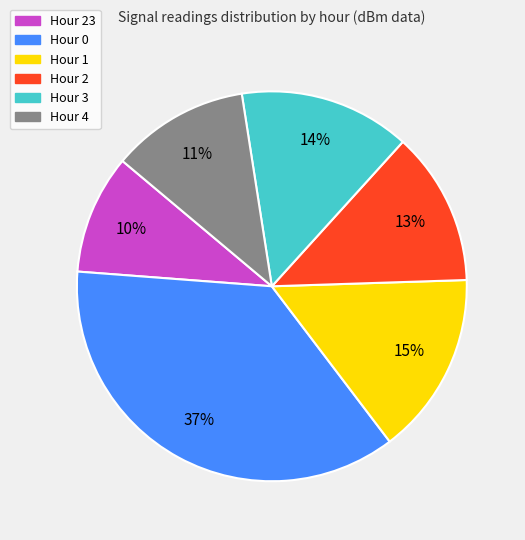

Between Hour 4 and Hour 0, which is larger?

Hour 0